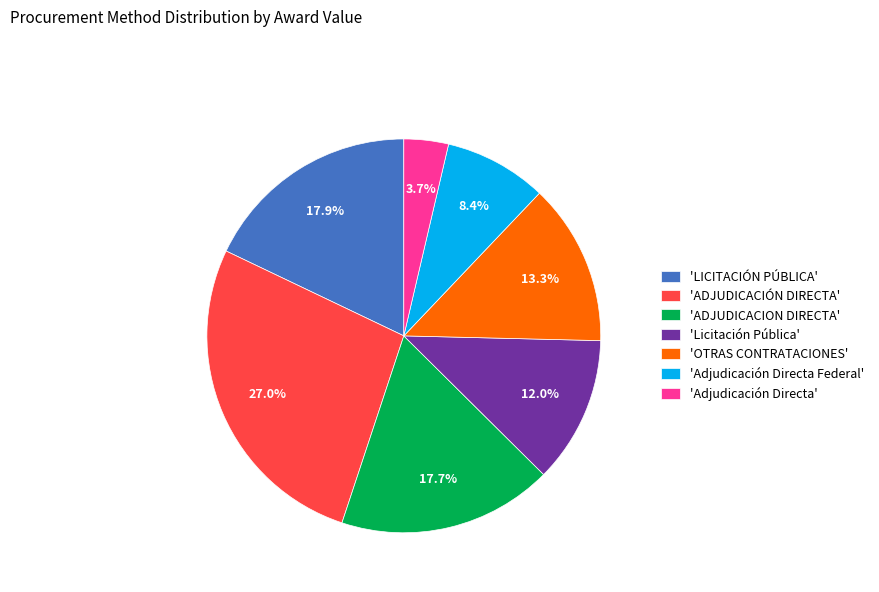

How many slices are in this pie chart?

7